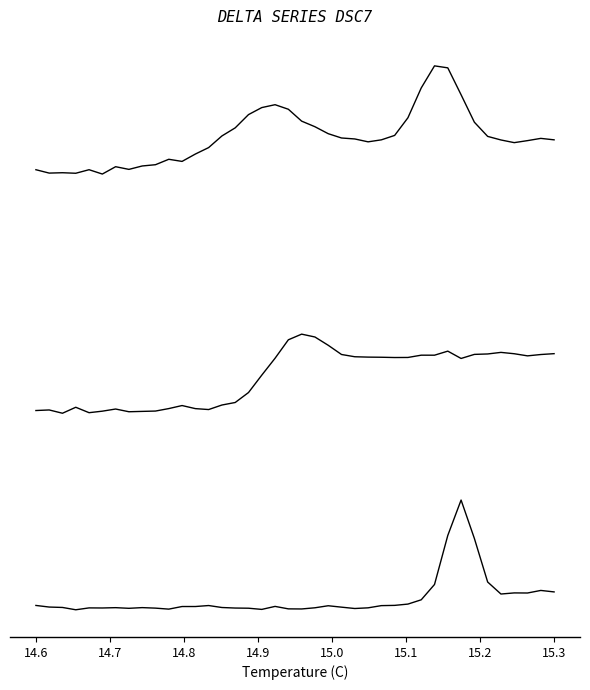

Does the chart have visible grid lines?

No